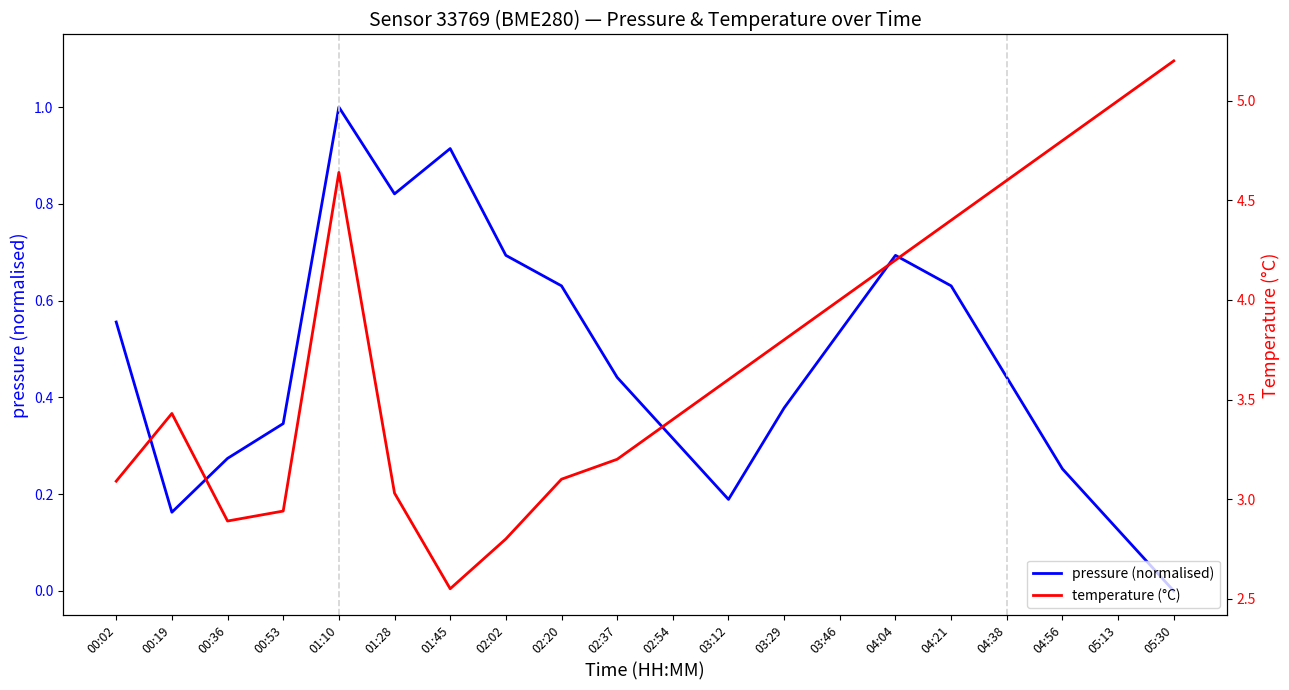

What is the label of the 16th point from the left?

04:21